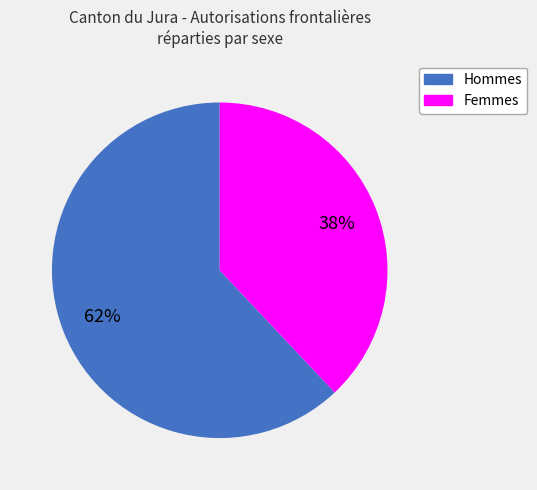

How many slices are in this pie chart?

2